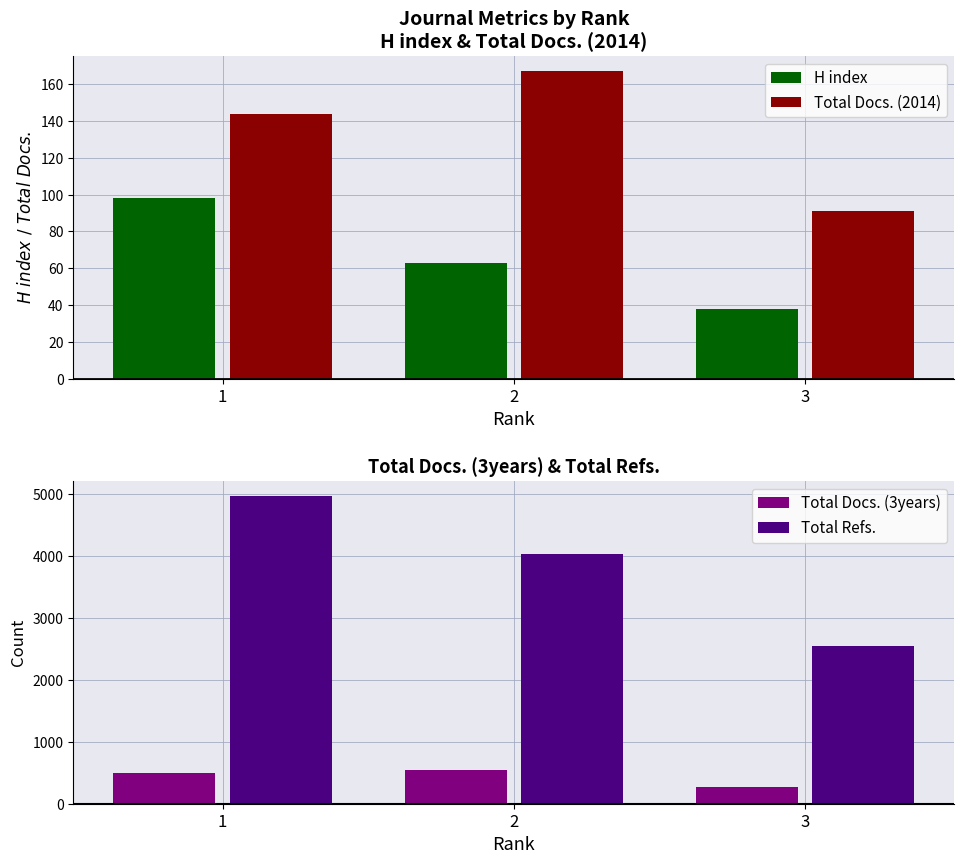

At which label does Total Docs. (2014) reach its peak?

2